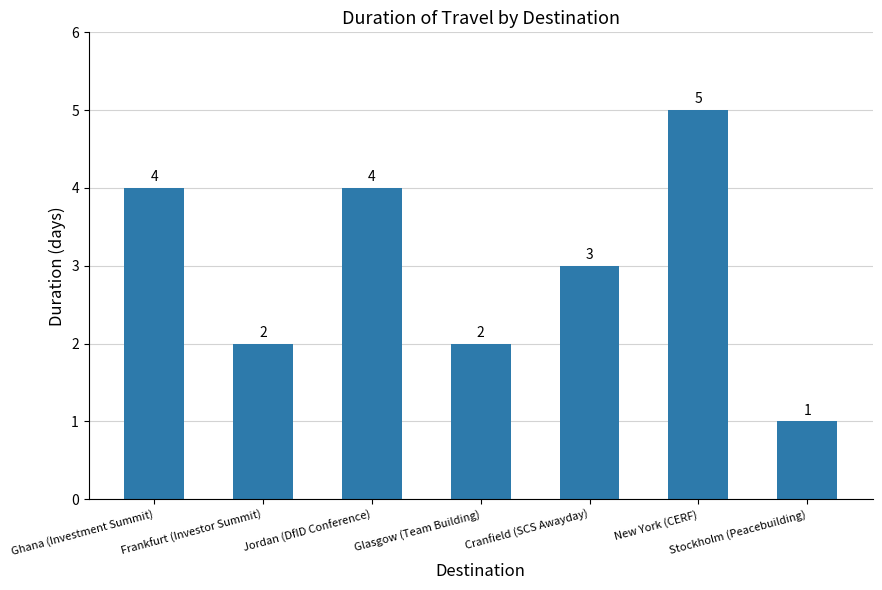

Where does the data first go above 3?

Ghana (Investment Summit)